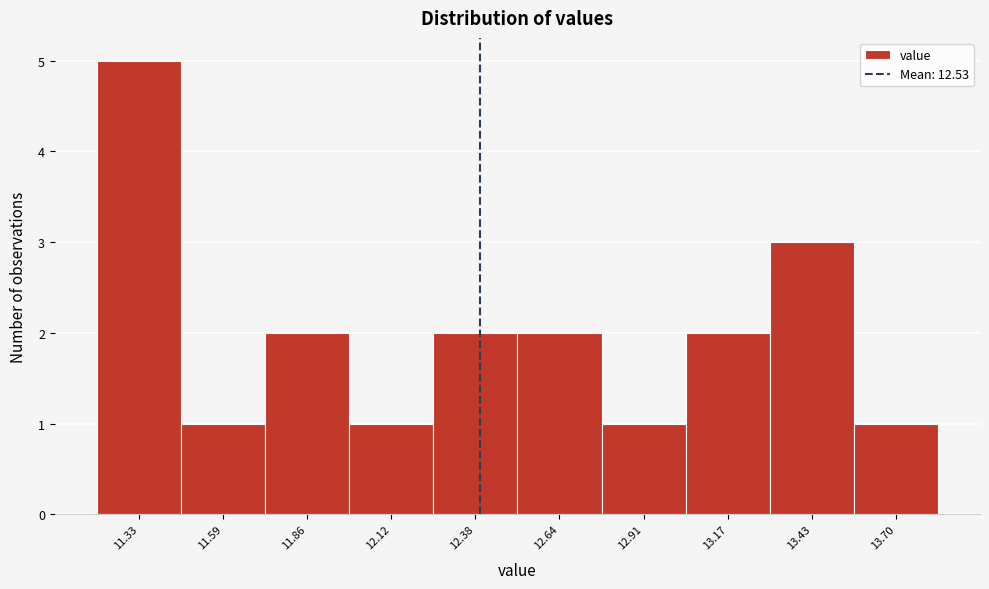

Reading left to right, transcribe all the data shown in this chart.

5	1	2	1	2	2	1	2	3	1